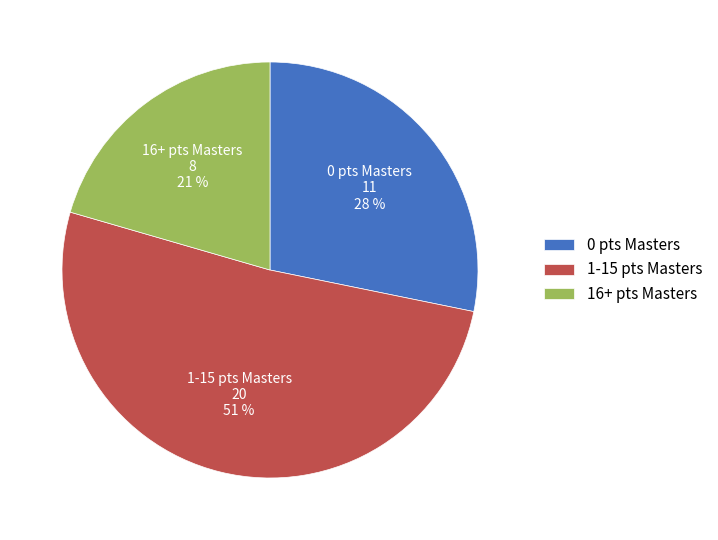

How many segments does this pie chart have?

3